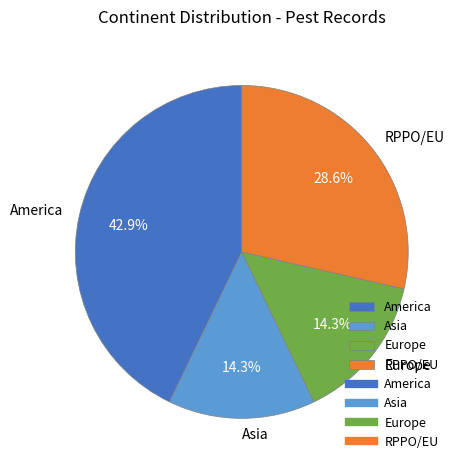

How many slices are in this pie chart?

4